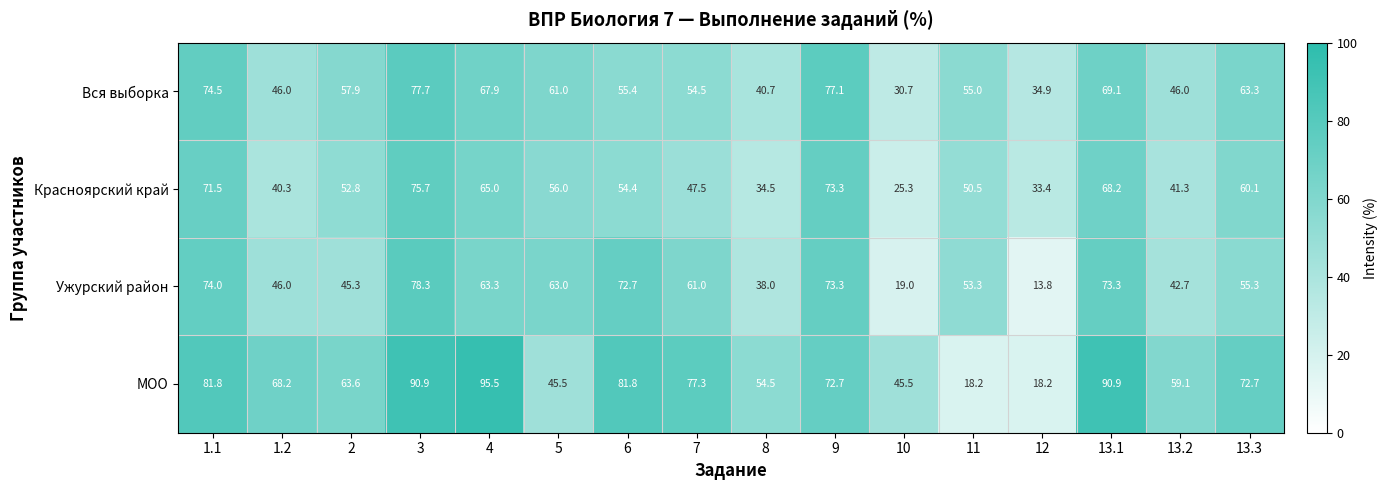

At which category is the sum across all series the highest?

3